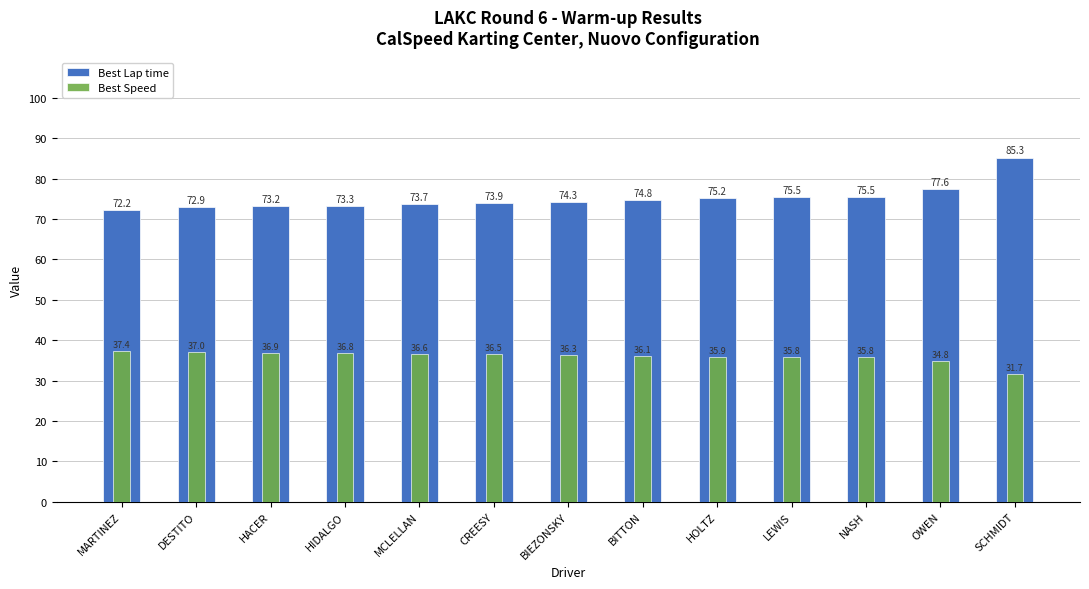

Between DESTITO and HACER, which series saw the biggest shift?

Best Lap time